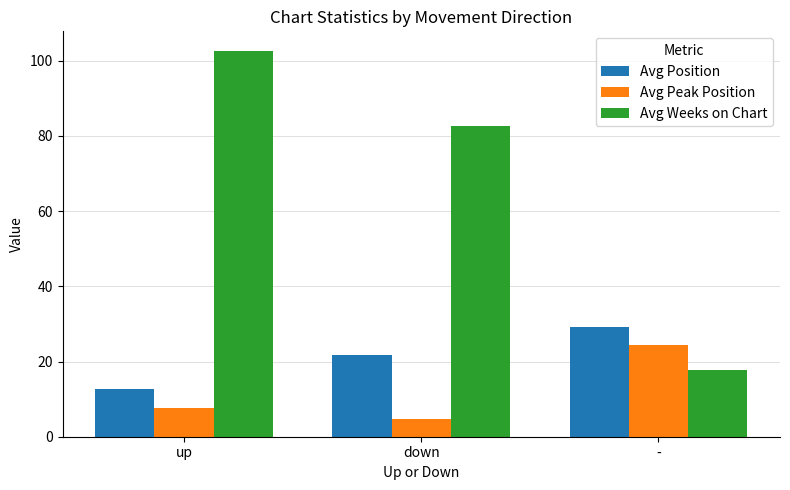

How many values in the Avg Weeks on Chart series exceed 82?

2